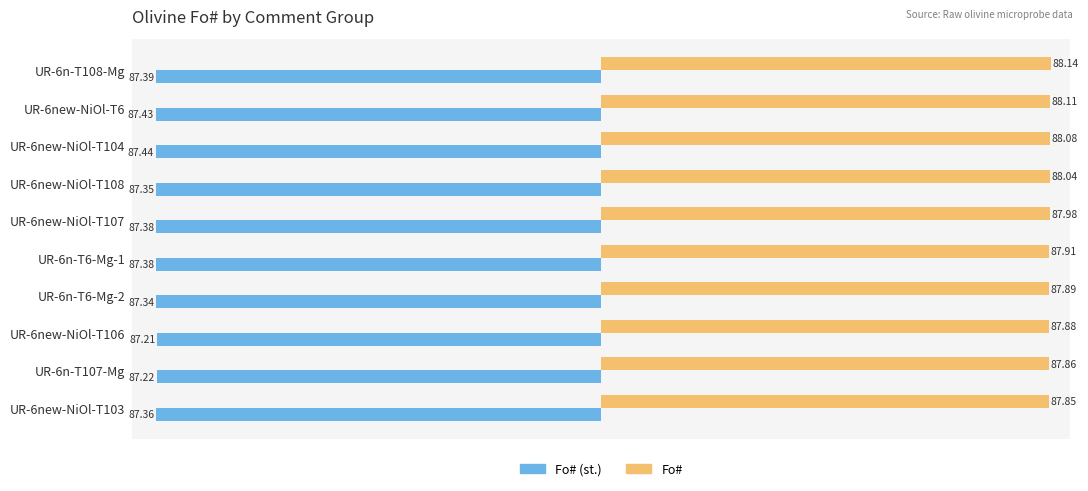

Which series changed the most between UR-6n-T6-Mg-2 and UR-6new-NiOl-T106?

Fo# (st.)